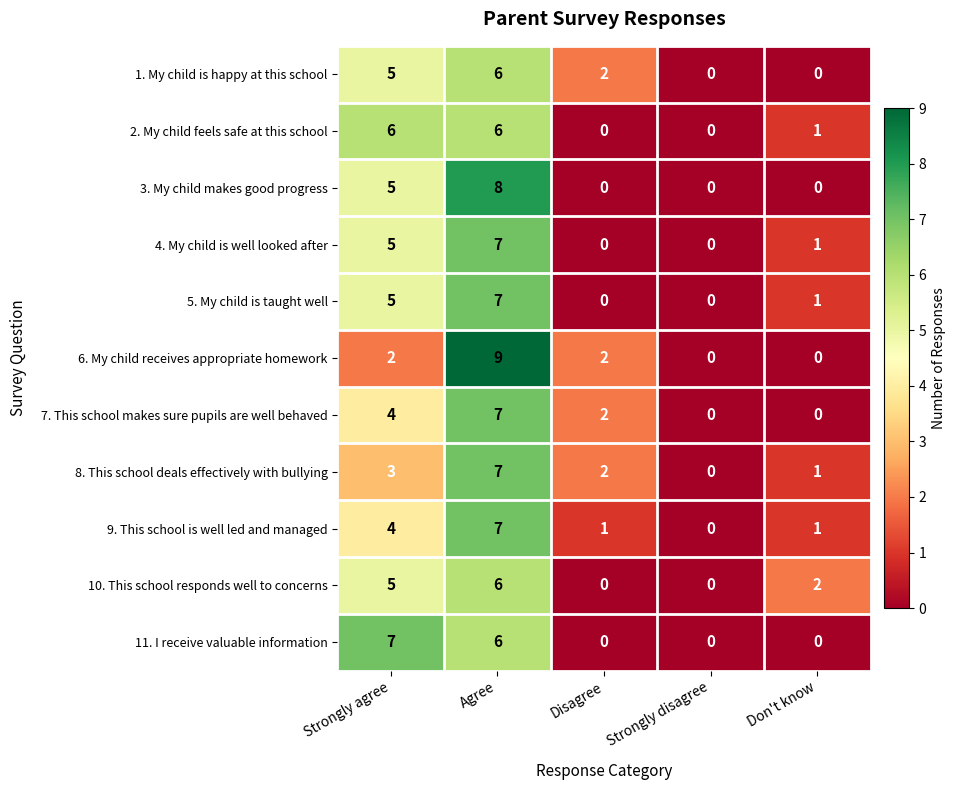

Which series has the widest spread of values?

6. My child receives appropriate homework